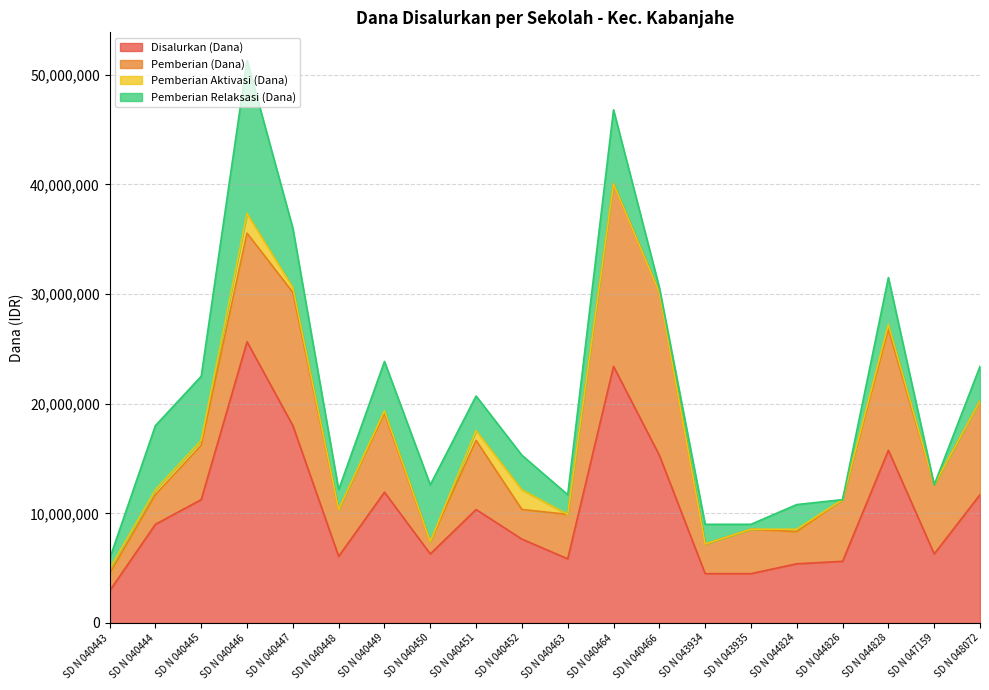

Does the chart display data point markers on the line(s)?

No